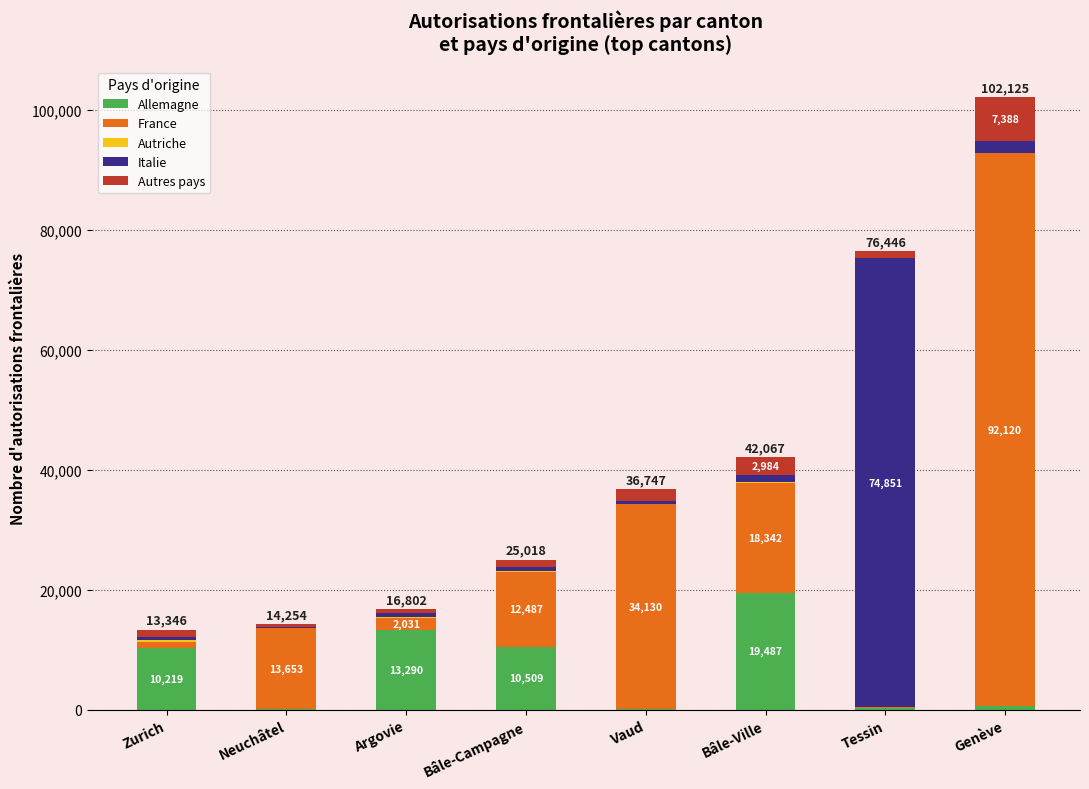

What is the average value of the Allemagne series?

6823